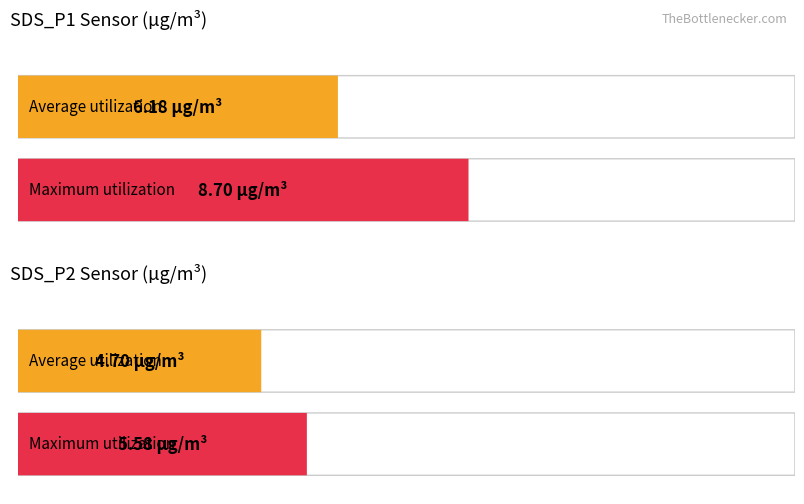

What is the value of the Maximum utilization bar at the 8th from the left?

5.6